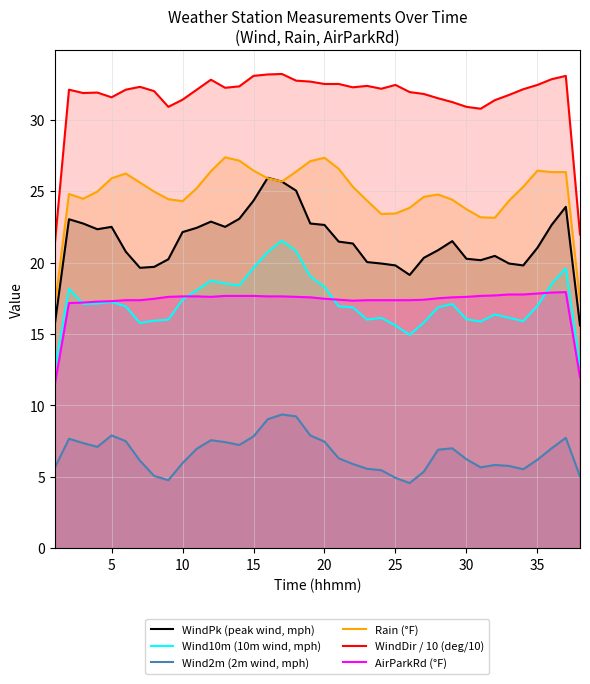

Which series has the largest range (max minus min)?

WindDir / 10 (deg/10)